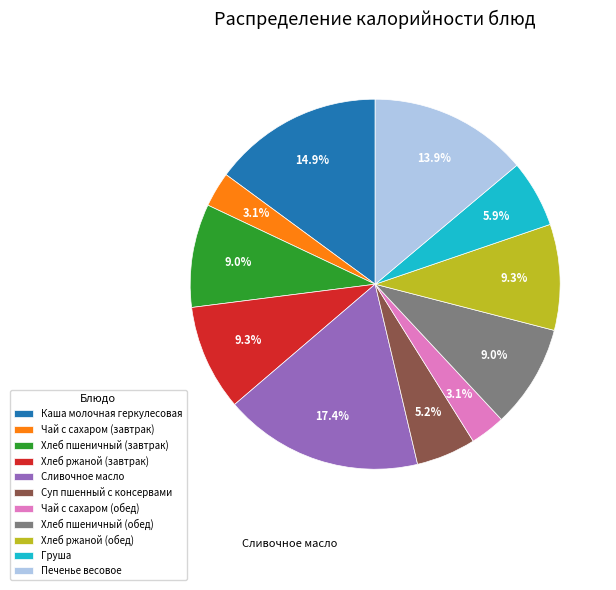

Does Чай с сахаром (завтрак) represent more than half of the total?

No